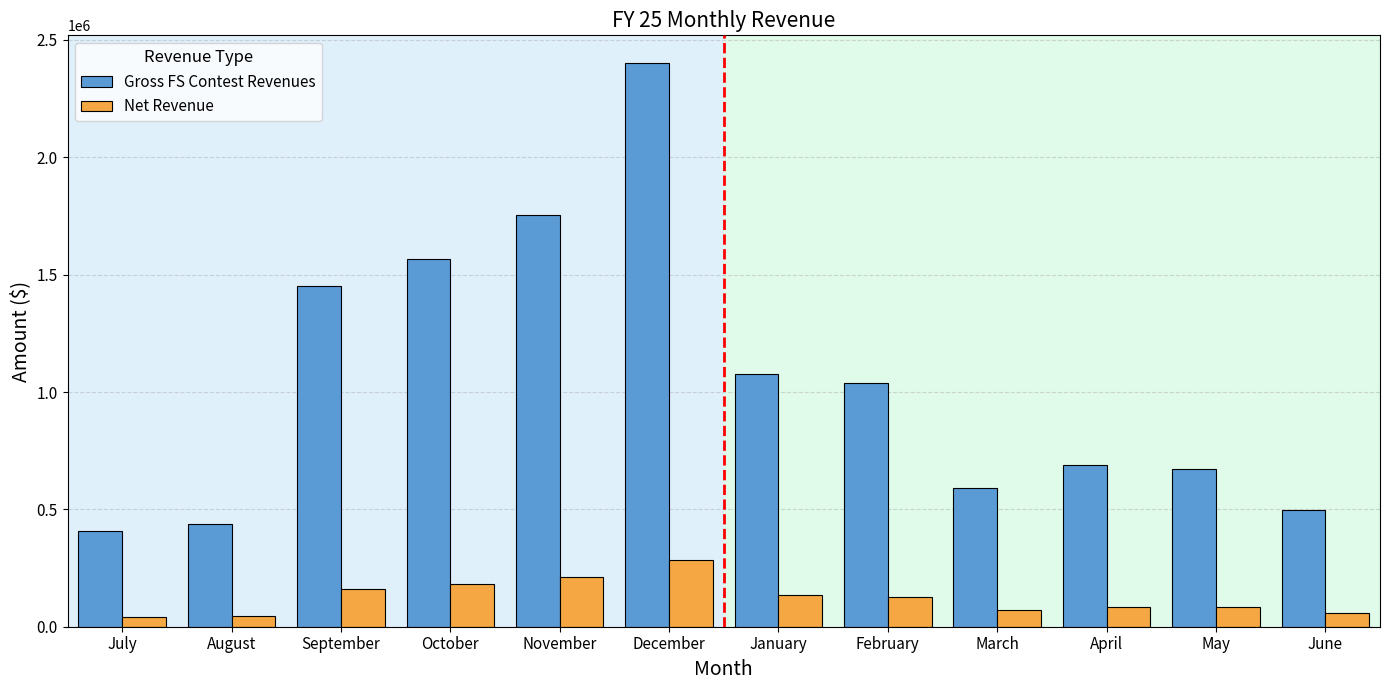

The value of Net Revenue at February is 126731. True or false?

True